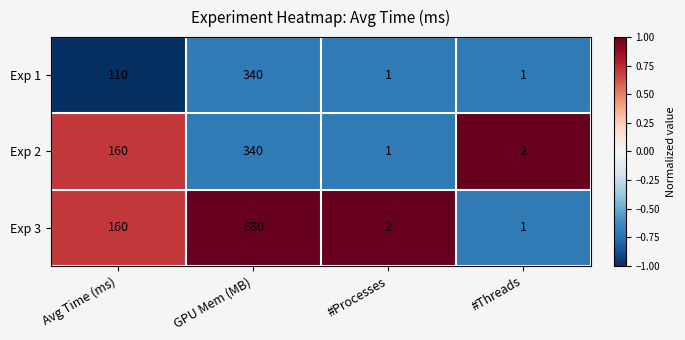

Which label corresponds to the largest value in the chart?

GPU Mem (MB)